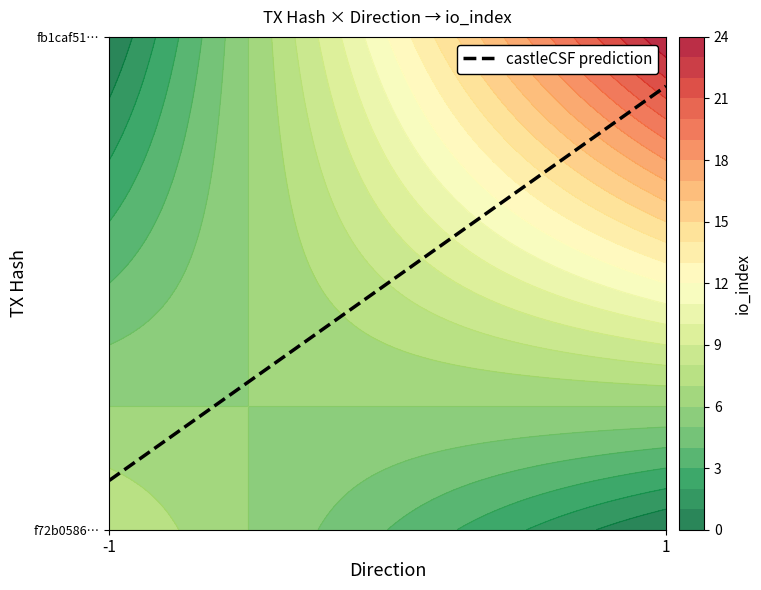

What is the maximum value shown in the chart?

24